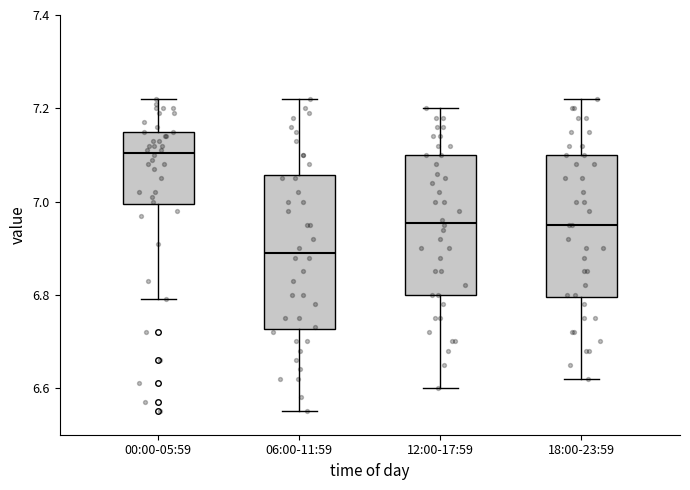

Comparing the boxes themselves (not the whiskers), which one is the tallest?

06:00-11:59